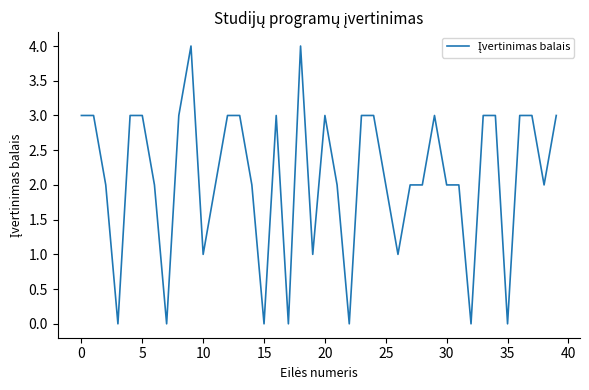

What is the sum of all values?

84